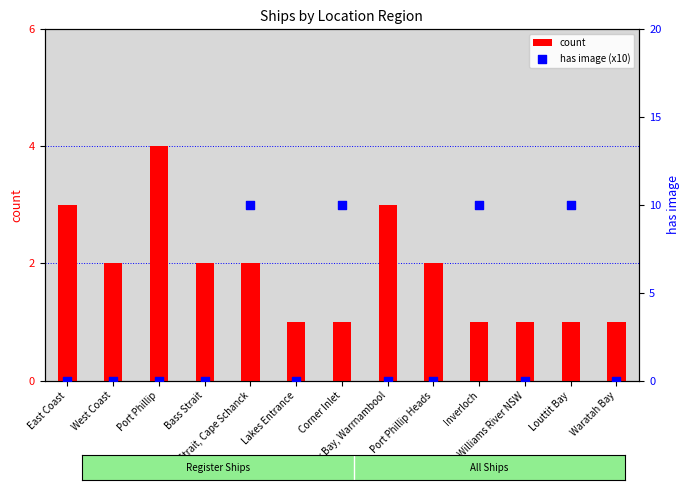

At which category is the sum across all series the highest?

Bass Strait, Cape Schanck